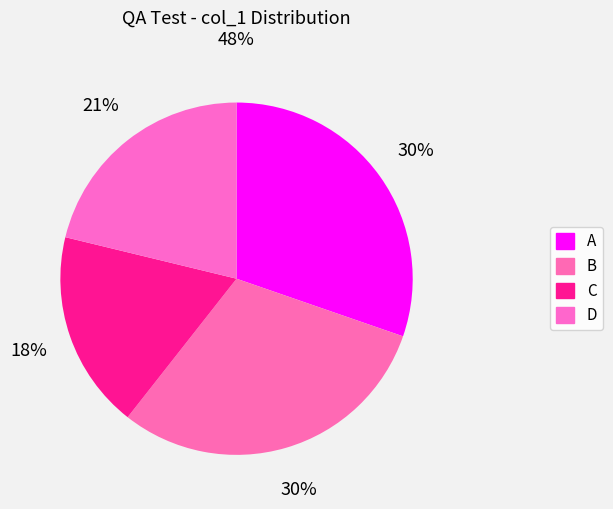

How many slices are in this pie chart?

4